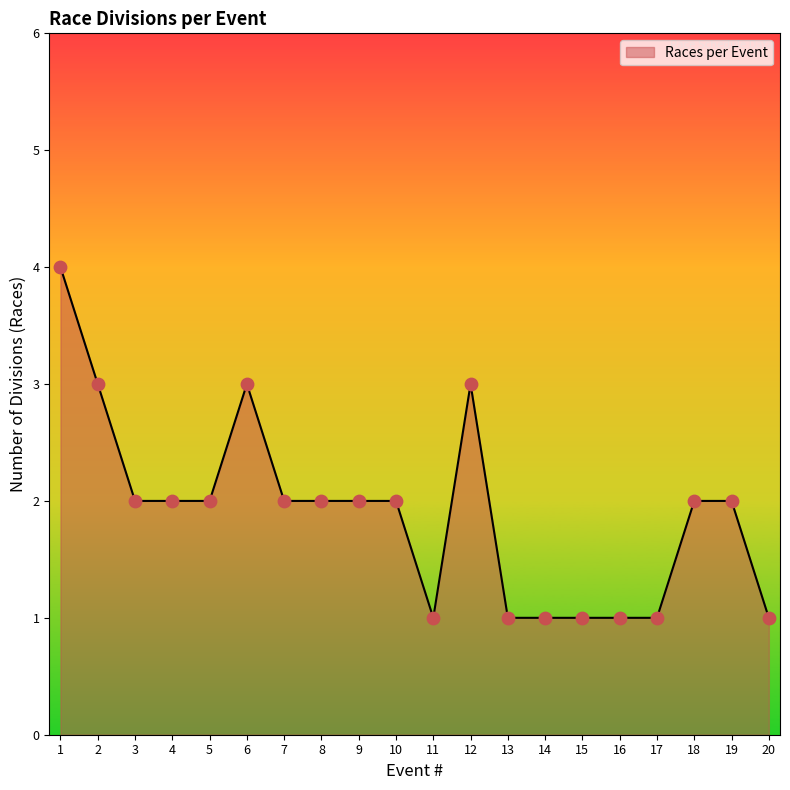

What is the ratio of the value at 3 to the value at 10?

1.0